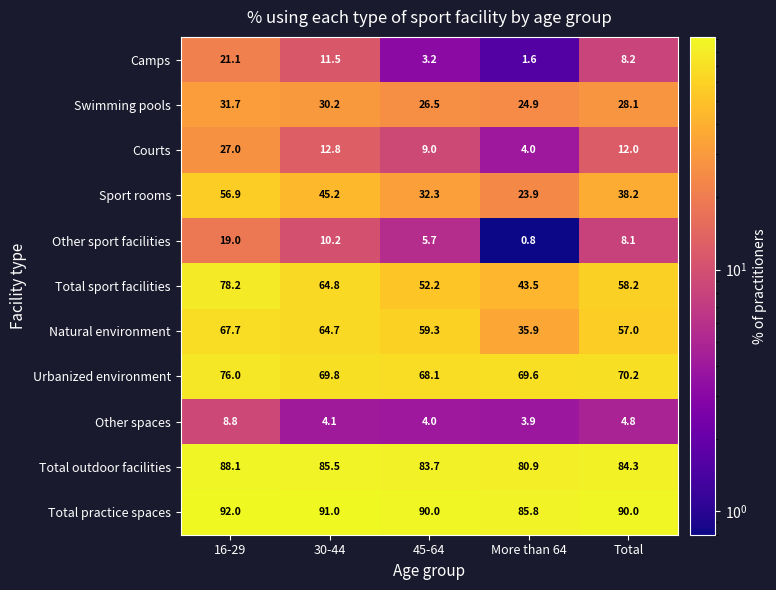

At how many categories does at least one series exceed 14?

5